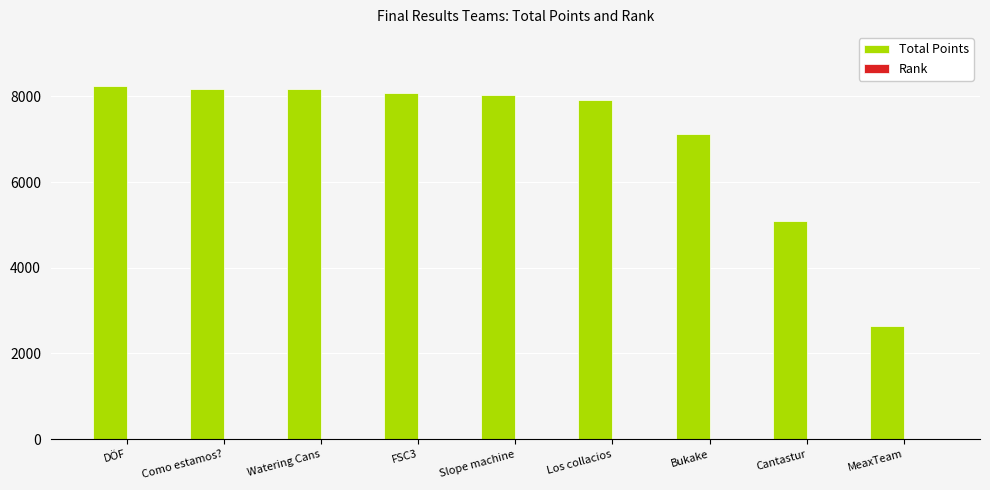

What is the maximum value shown in the chart?

8238.4